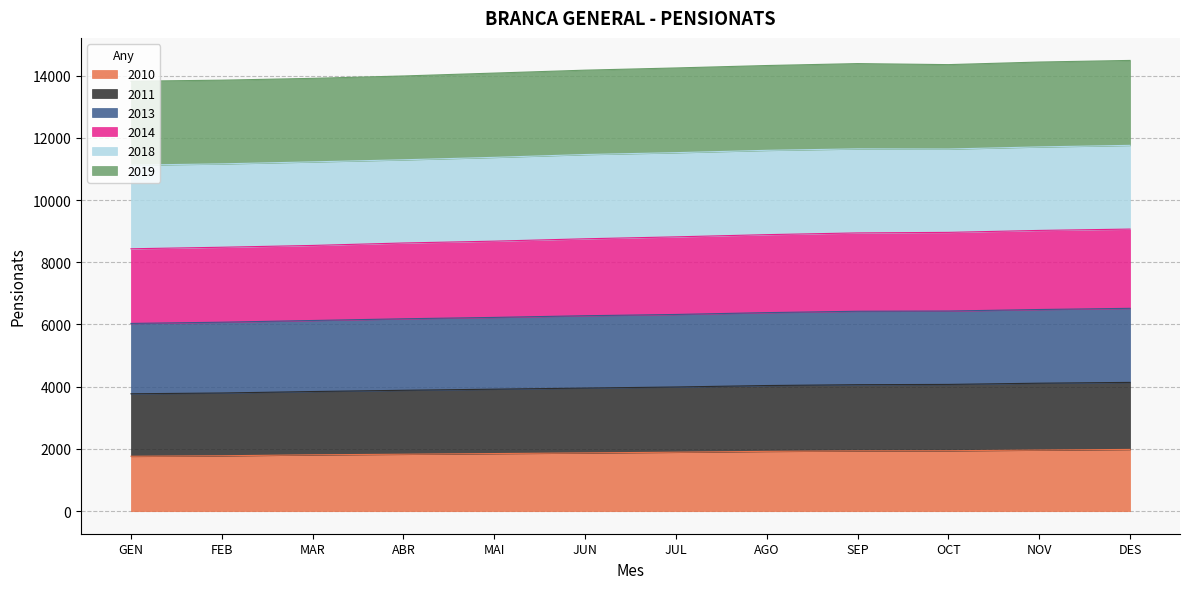

Rank the categories by 2010 value from lowest to highest.

GEN, FEB, MAR, ABR, MAI, JUN, JUL, AGO, SEP, OCT, NOV, DES